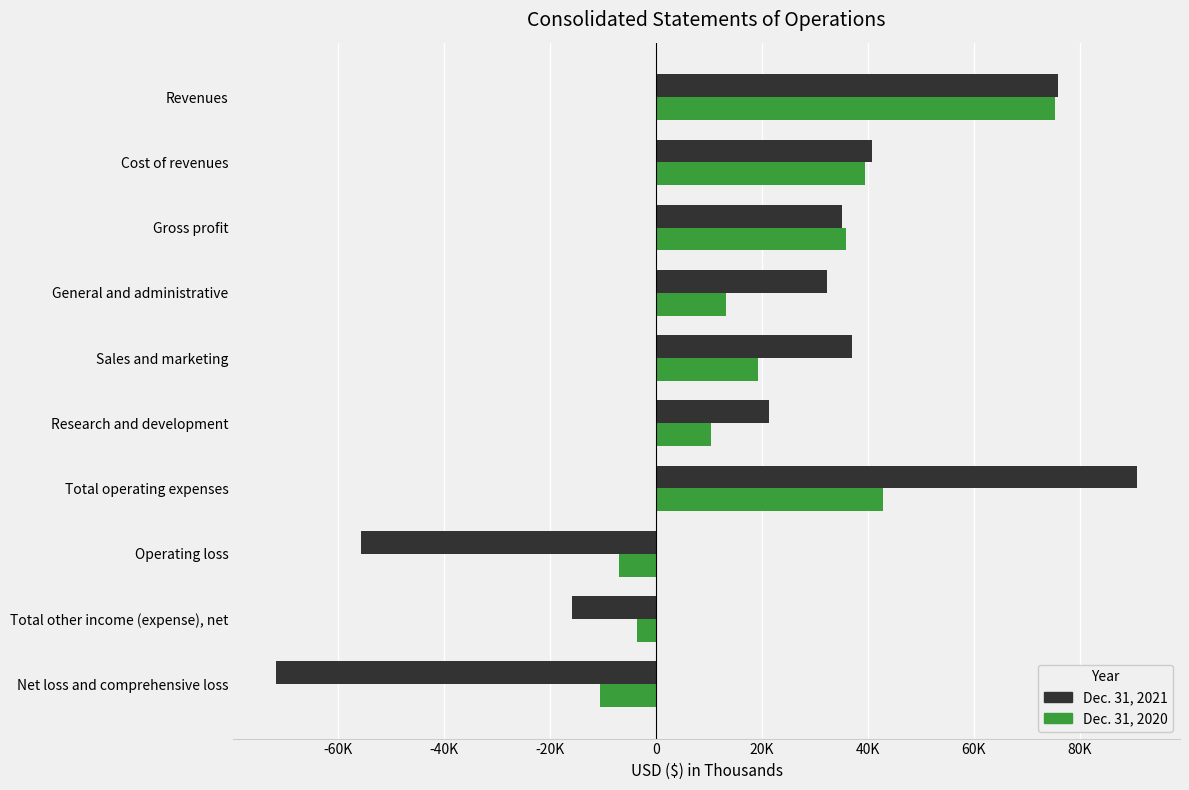

Rank the series by their maximum value, from lowest to highest.

Dec. 31, 2020, Dec. 31, 2021